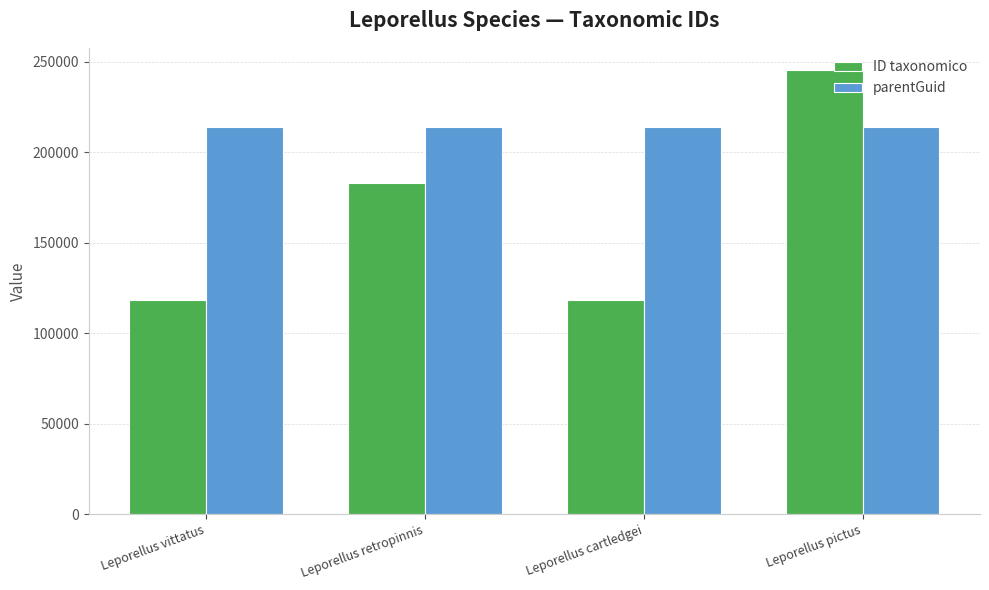

What is the label of the 1st bar from the left?

Leporellus vittatus